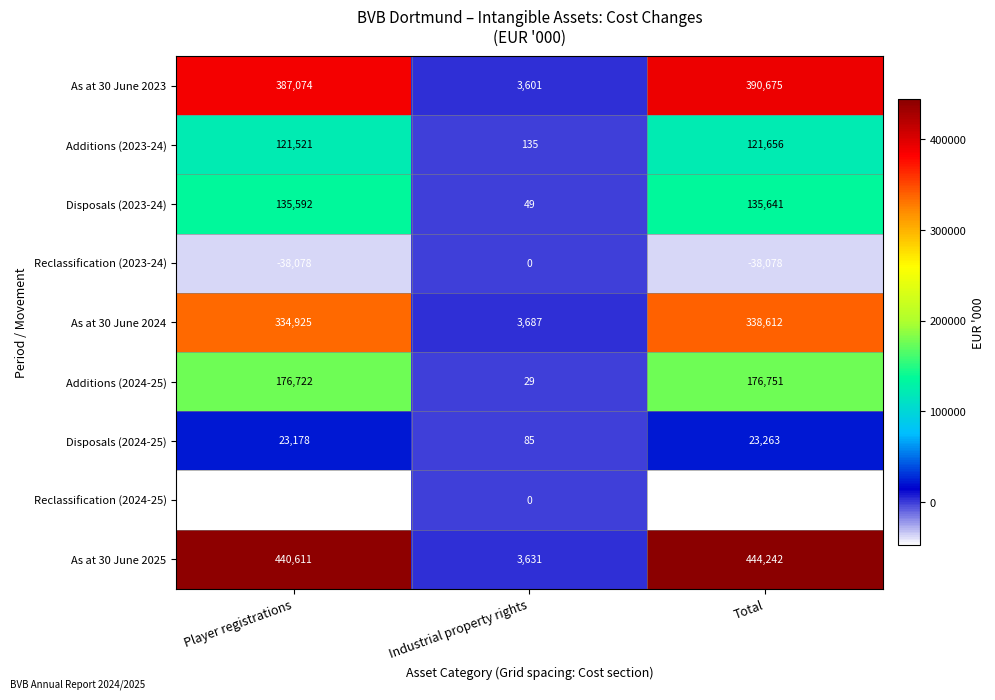

Which series has the largest range (max minus min)?

As at 30 June 2025